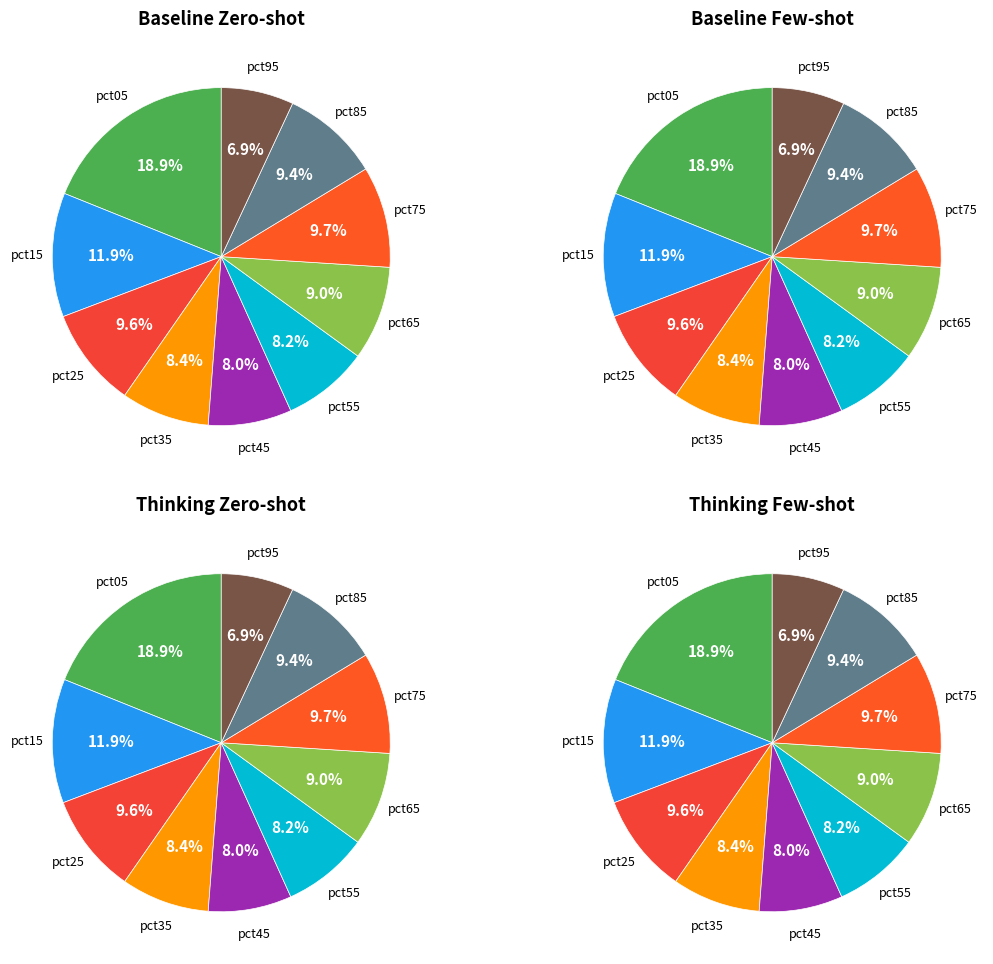

Rank the categories by value from highest to lowest.

pct05, pct15, pct75, pct25, pct85, pct65, pct35, pct55, pct45, pct95